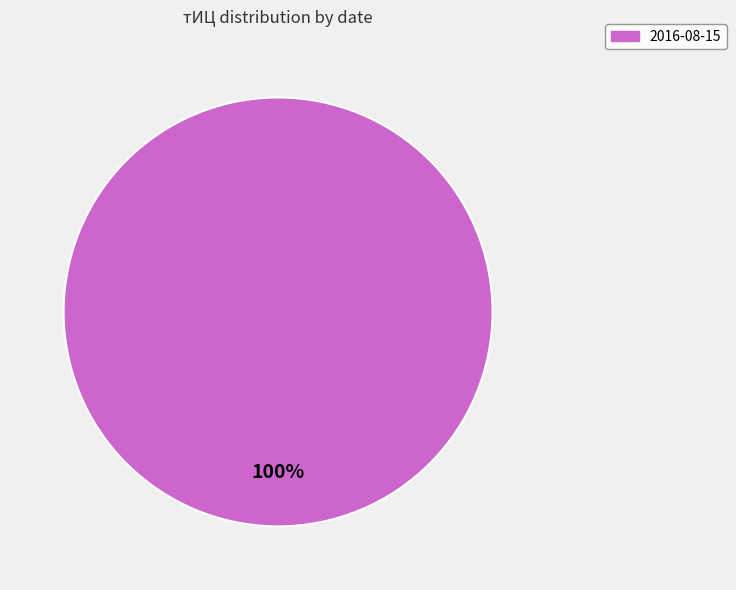

To the nearest percent, what percentage of the pie is 2016-08-15?

100%